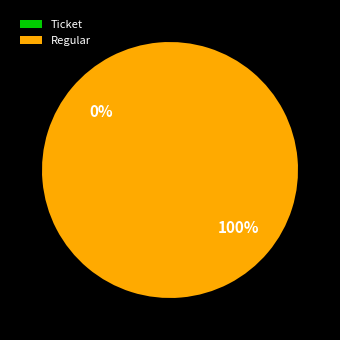

What is the smallest slice in the pie chart?

Ticket